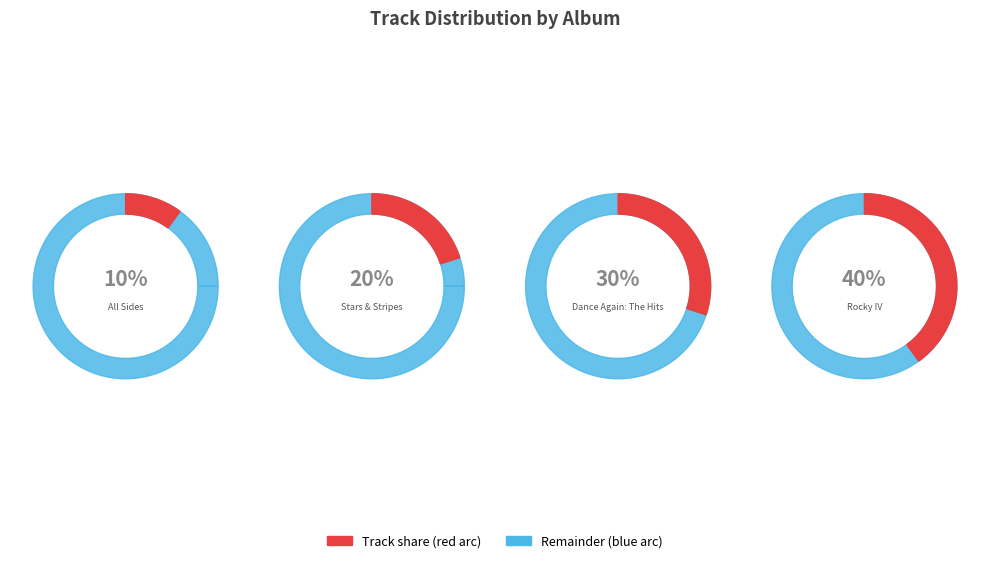

To the nearest percent, what is the average slice percentage?

25%